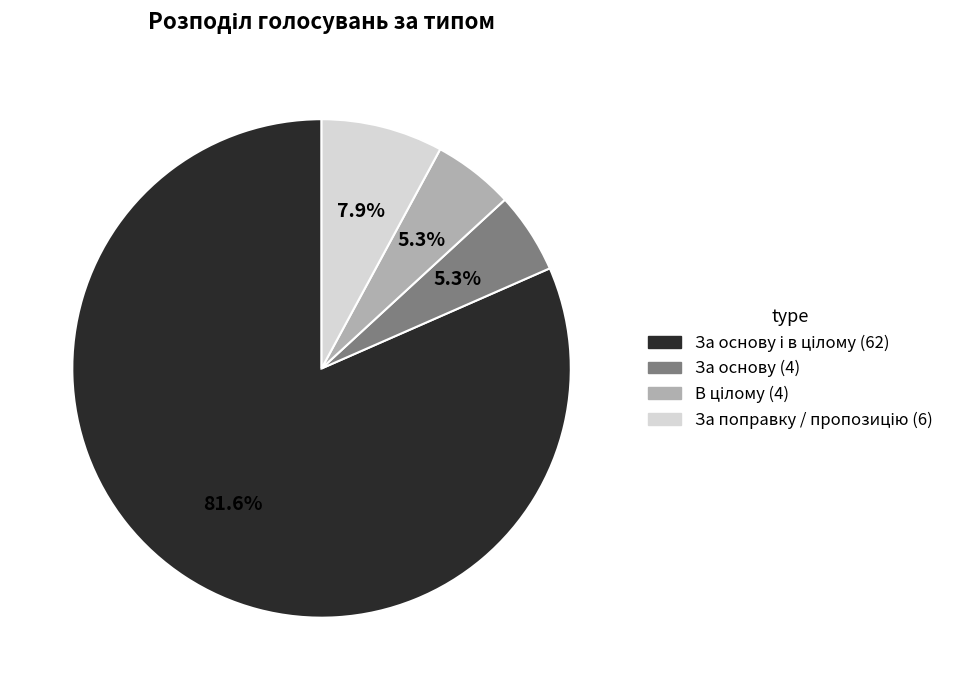

Does any single category account for the majority?

Yes